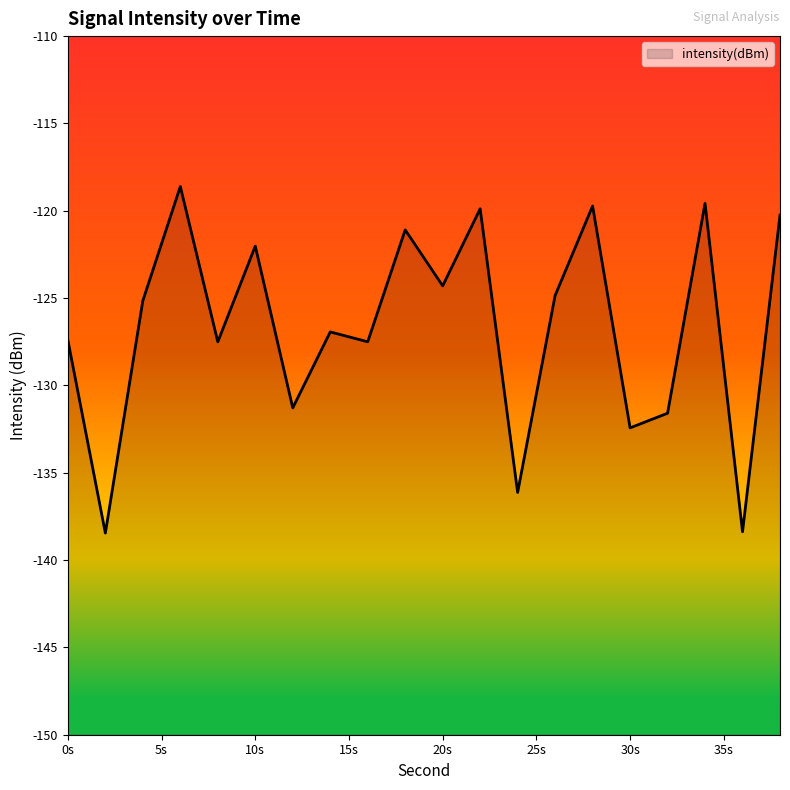

How many values exceed -125?

9